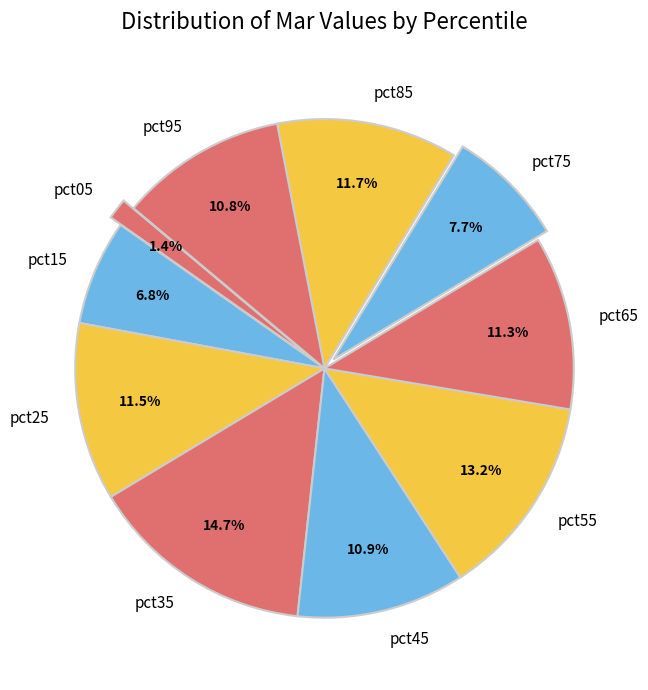

To the nearest percent, what is the combined percentage of pct05 and pct95?

12%